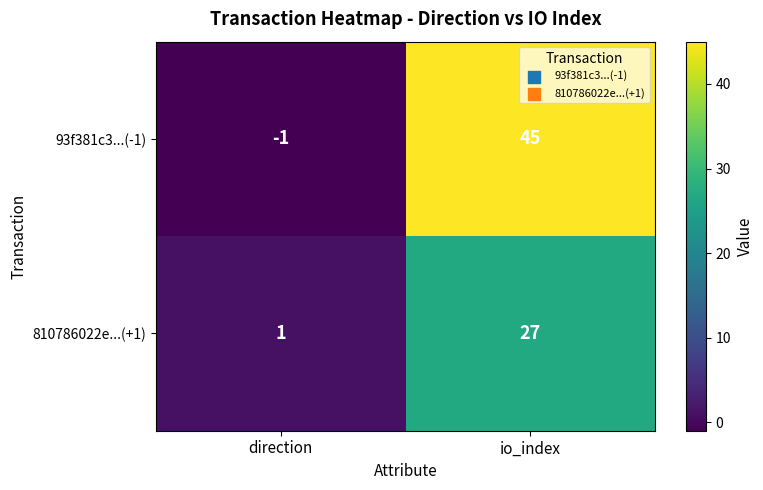

The 93f381c3...(-1) series shows 0 at direction. True or false?

False